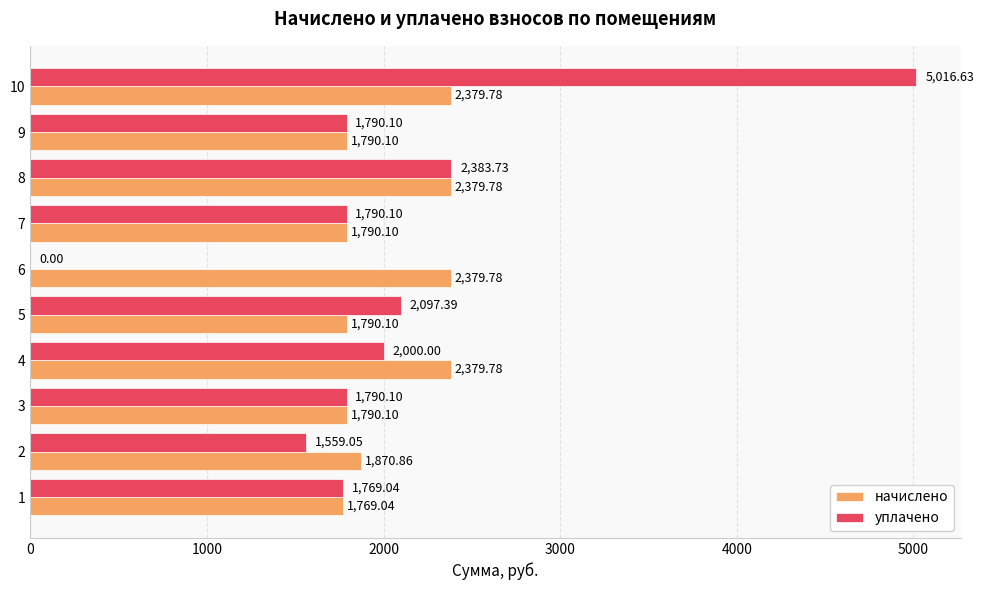

What is the sum of the начислено values at 6 and 8?

4759.6